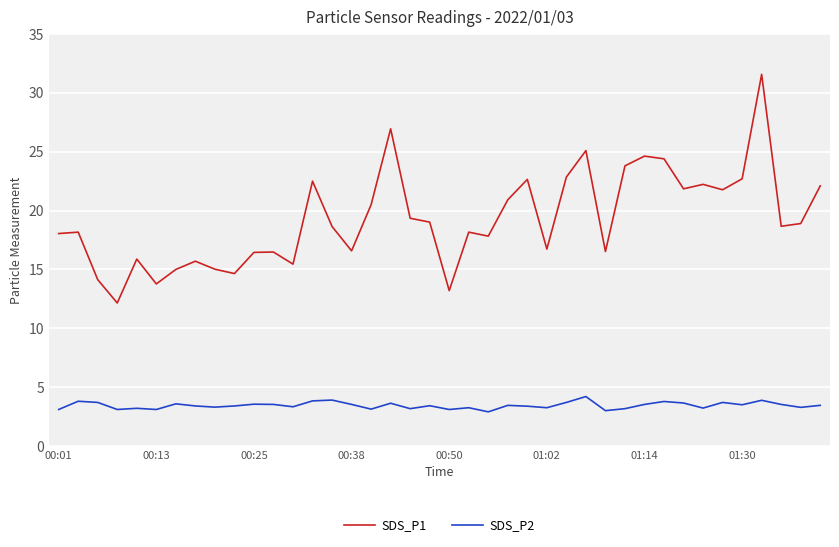

How many lines are shown in the chart?

2